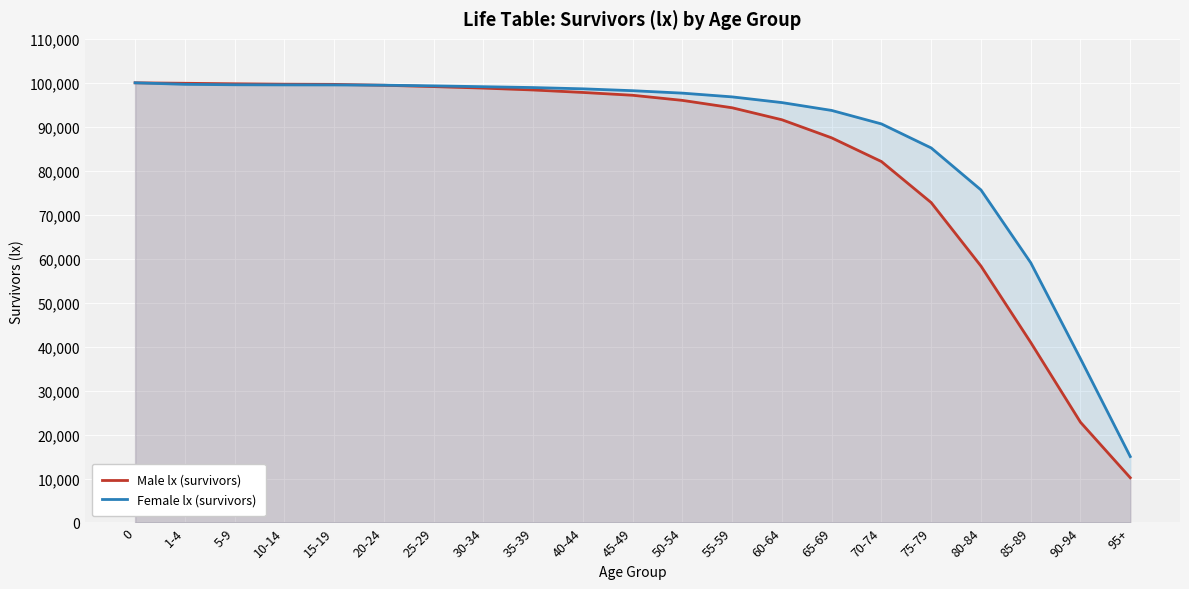

Between 30-34 and 65-69, which series saw the biggest shift?

Male lx (survivors)